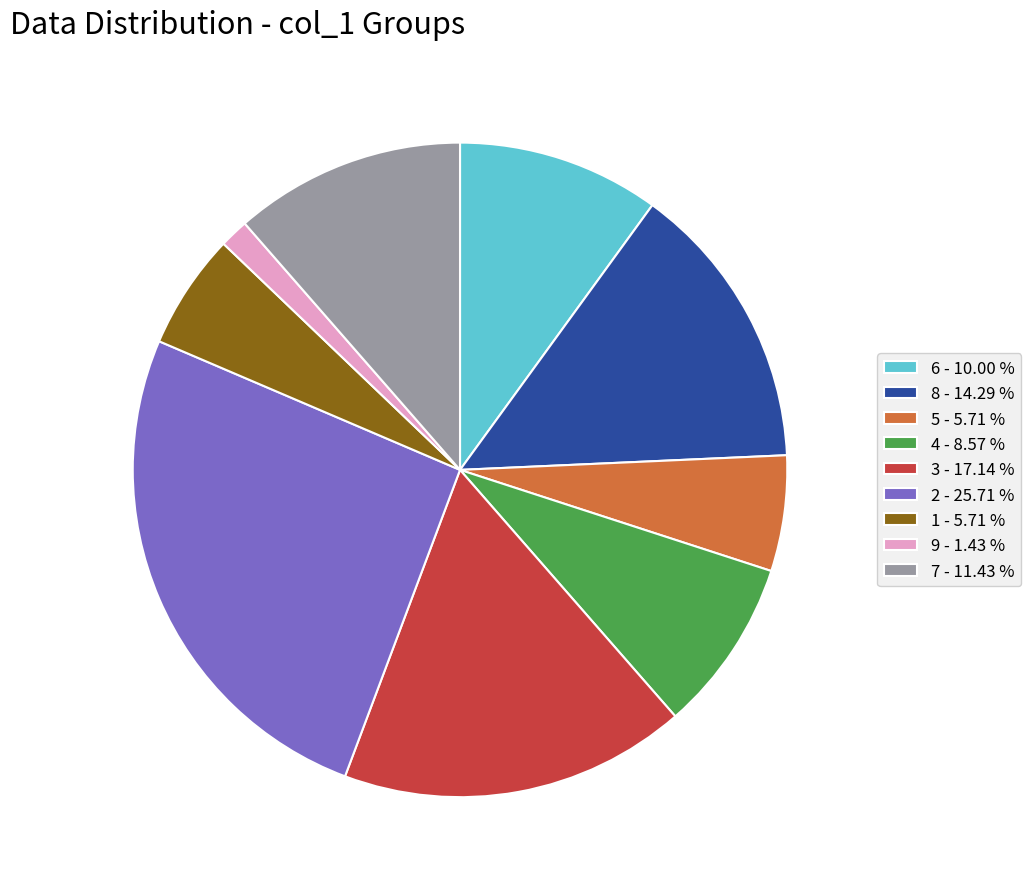

Is there any slice that represents more than half of the pie?

No